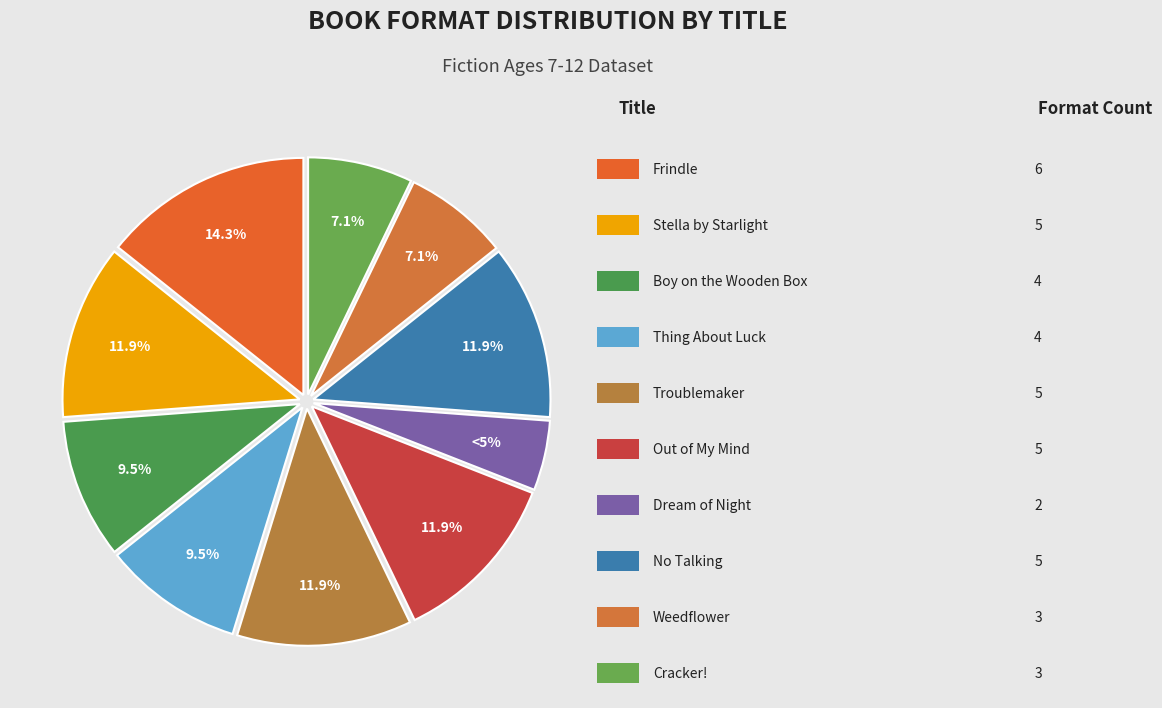

To the nearest percent, what is the difference between the largest and smallest slice percentages?

10%